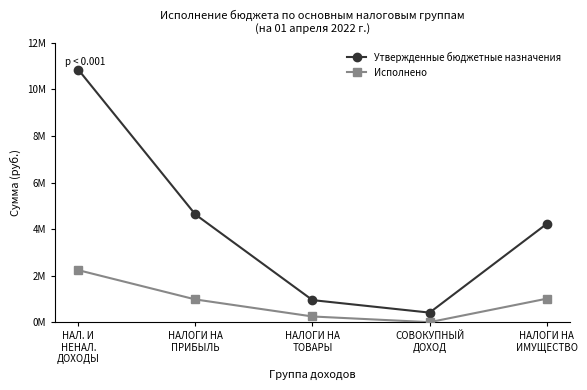

What are all the series names shown in the legend?

Утвержденные бюджетные назначения, Исполнено